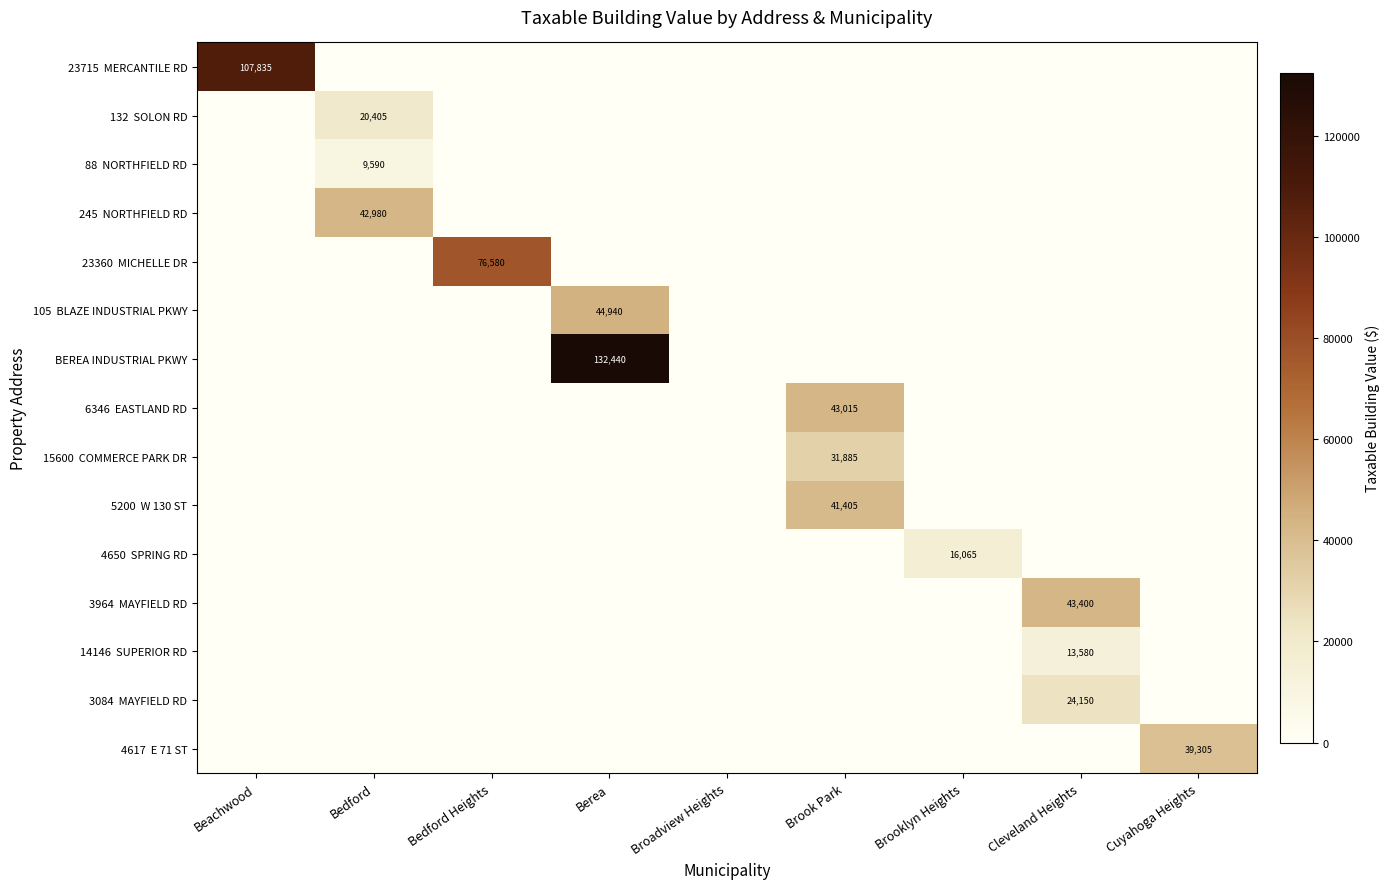

Is it true that BEREA INDUSTRIAL PKWY equals 132440 at Berea?

True